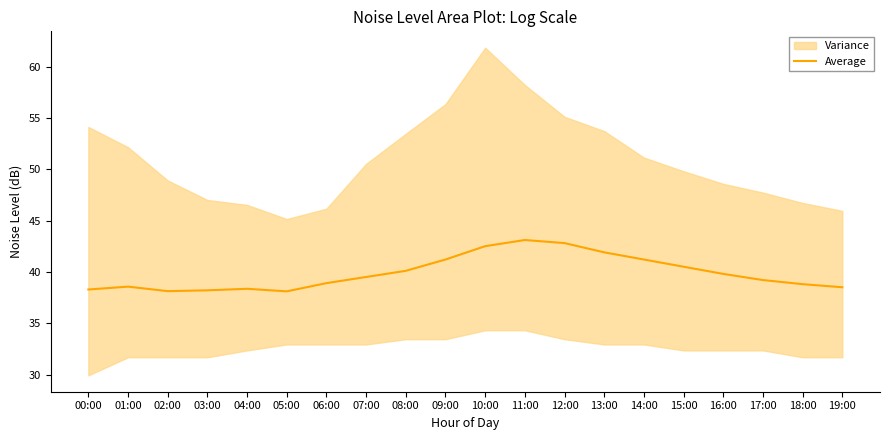

The chart shows a value of 16.7 at 09:00. True or false?

False